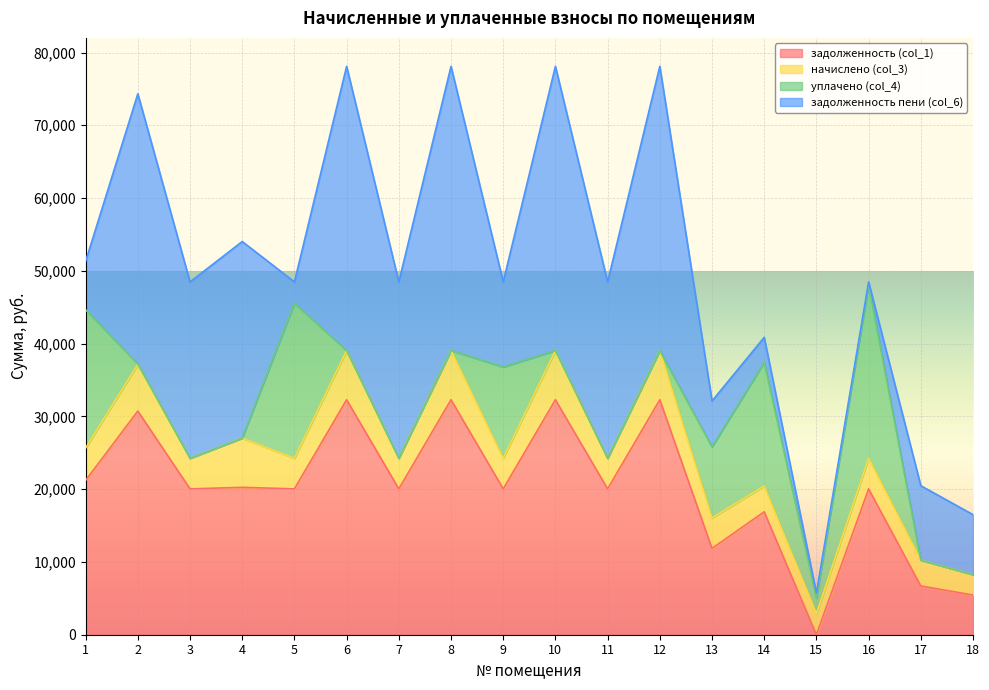

Between 9 and 16, which series saw the biggest shift?

уплачено (col_4)